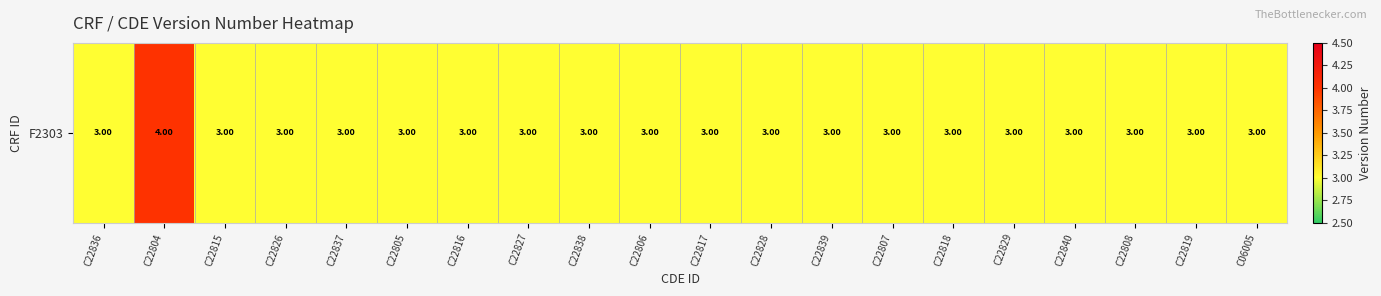

What is the average value?

3